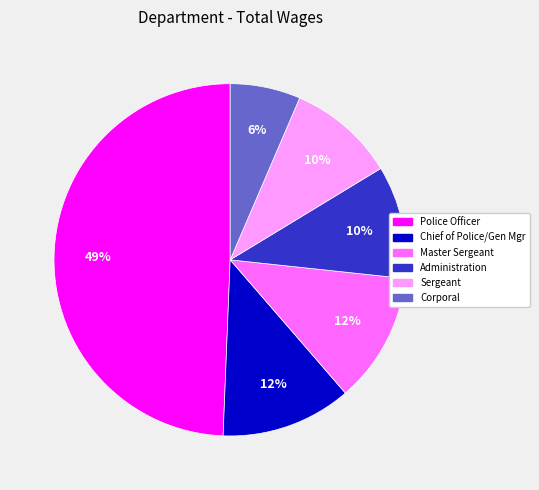

Is there a majority slice in this chart?

No